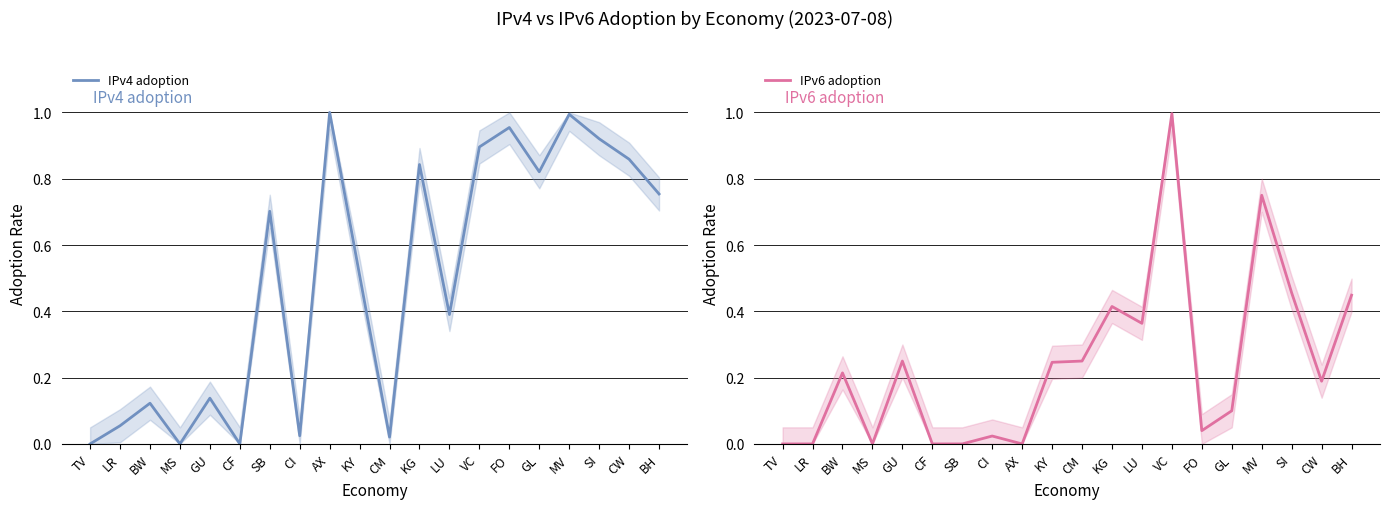

At which category is the sum across all series the highest?

VC